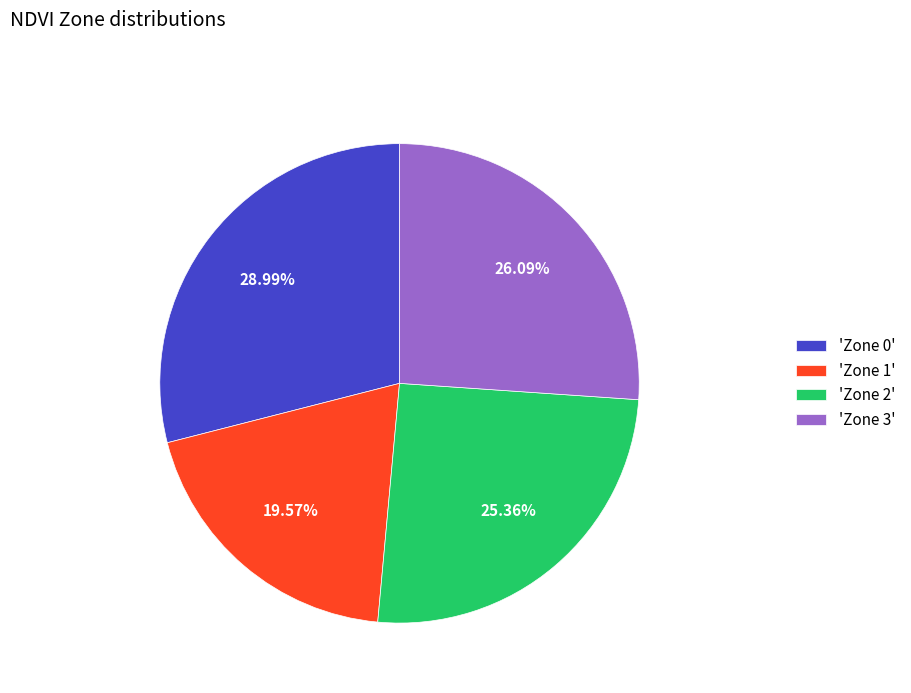

Between 'Zone 2' and 'Zone 0', which is larger?

'Zone 0'